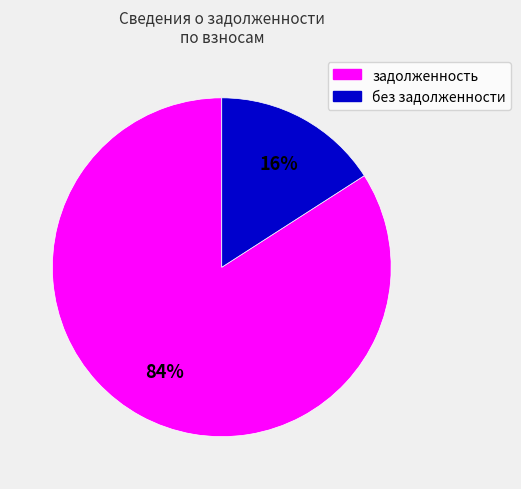

To the nearest percent, what is the average slice percentage?

50%